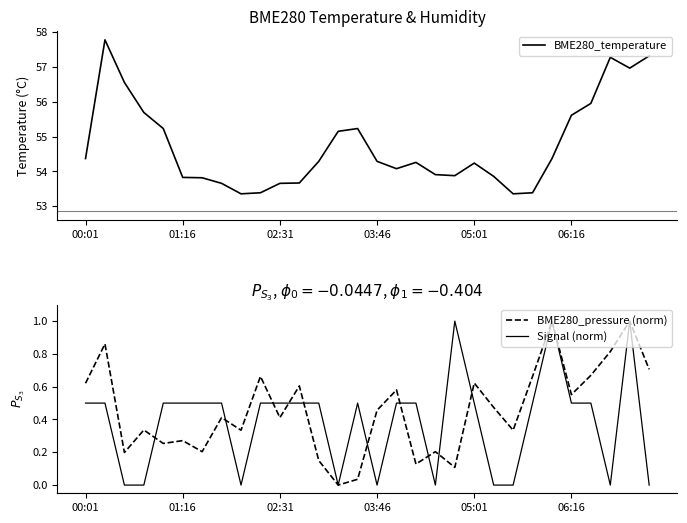

What is the maximum value for BME280_temperature?

57.8